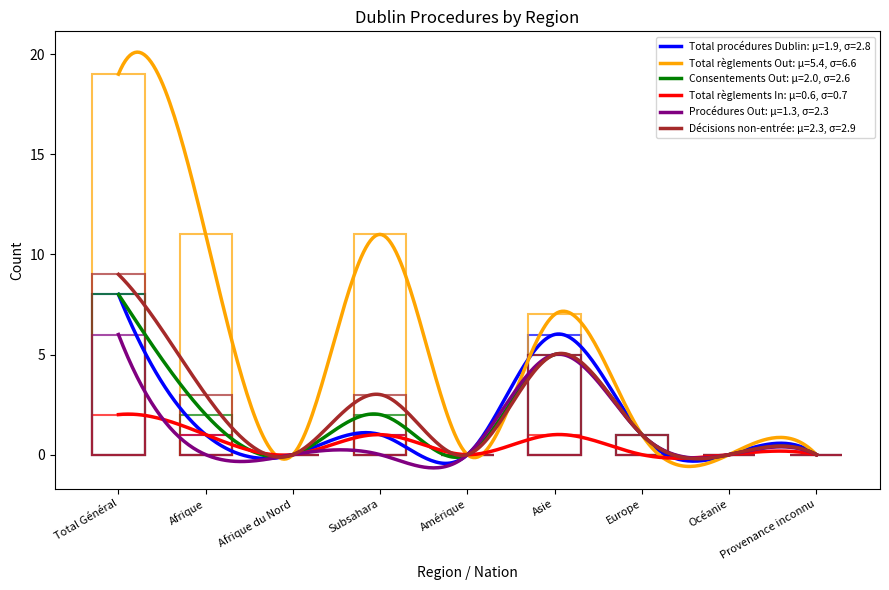

Is it true that Total règlements In equals 0 at Provenance inconnu?

True